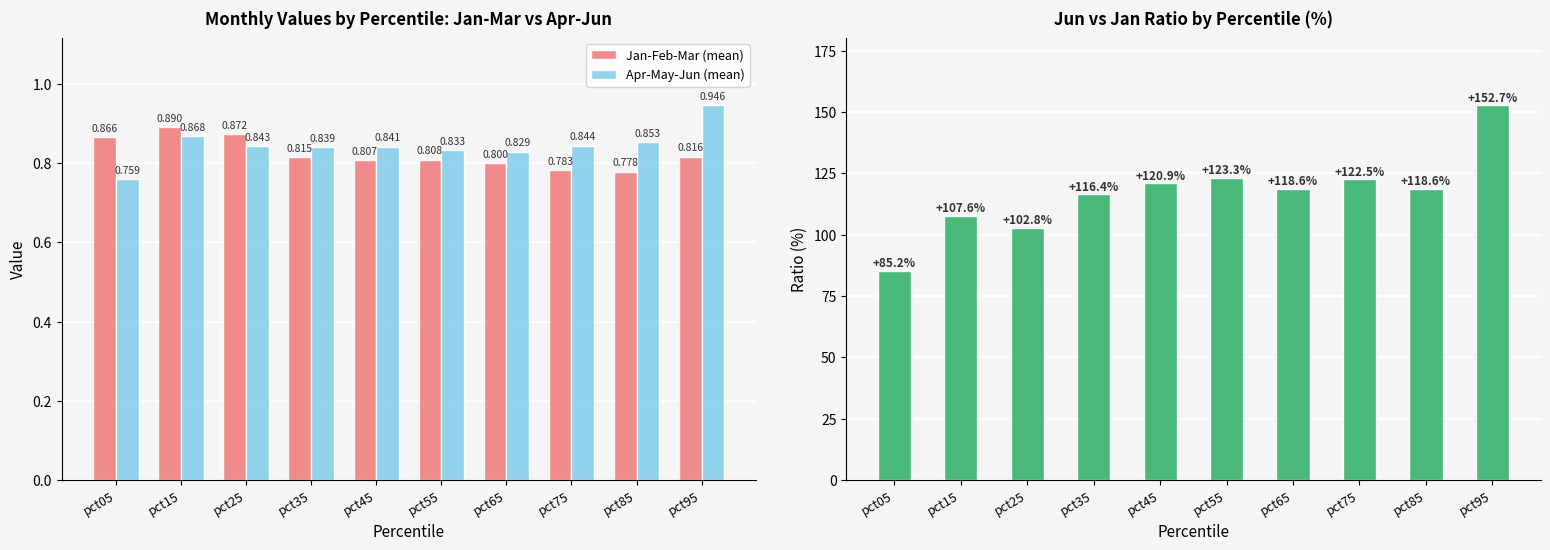

Reading right to left, transcribe all the data shown in this chart.

Jan-Feb-Mar (mean): pct95=0.8	pct85=0.8	pct75=0.8	pct65=0.8	pct55=0.8	pct45=0.8	pct35=0.8	pct25=0.9	pct15=0.9	pct05=0.9
Apr-May-Jun (mean): pct95=0.9	pct85=0.9	pct75=0.8	pct65=0.8	pct55=0.8	pct45=0.8	pct35=0.8	pct25=0.8	pct15=0.9	pct05=0.8
Jun/Jan ratio (%): pct95=152.7	pct85=118.6	pct75=122.5	pct65=118.6	pct55=123.3	pct45=120.9	pct35=116.4	pct25=102.8	pct15=107.6	pct05=85.2